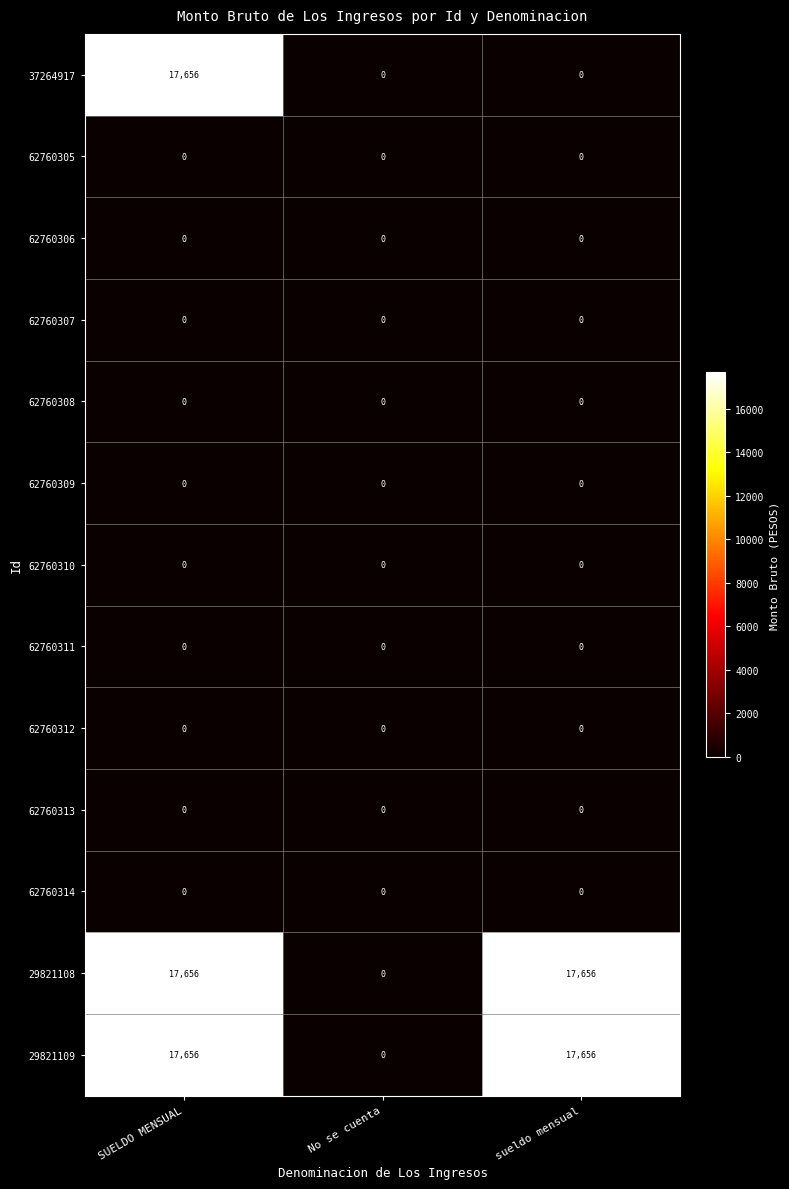

What is the spread (max minus min) of values at sueldo mensual?

17656